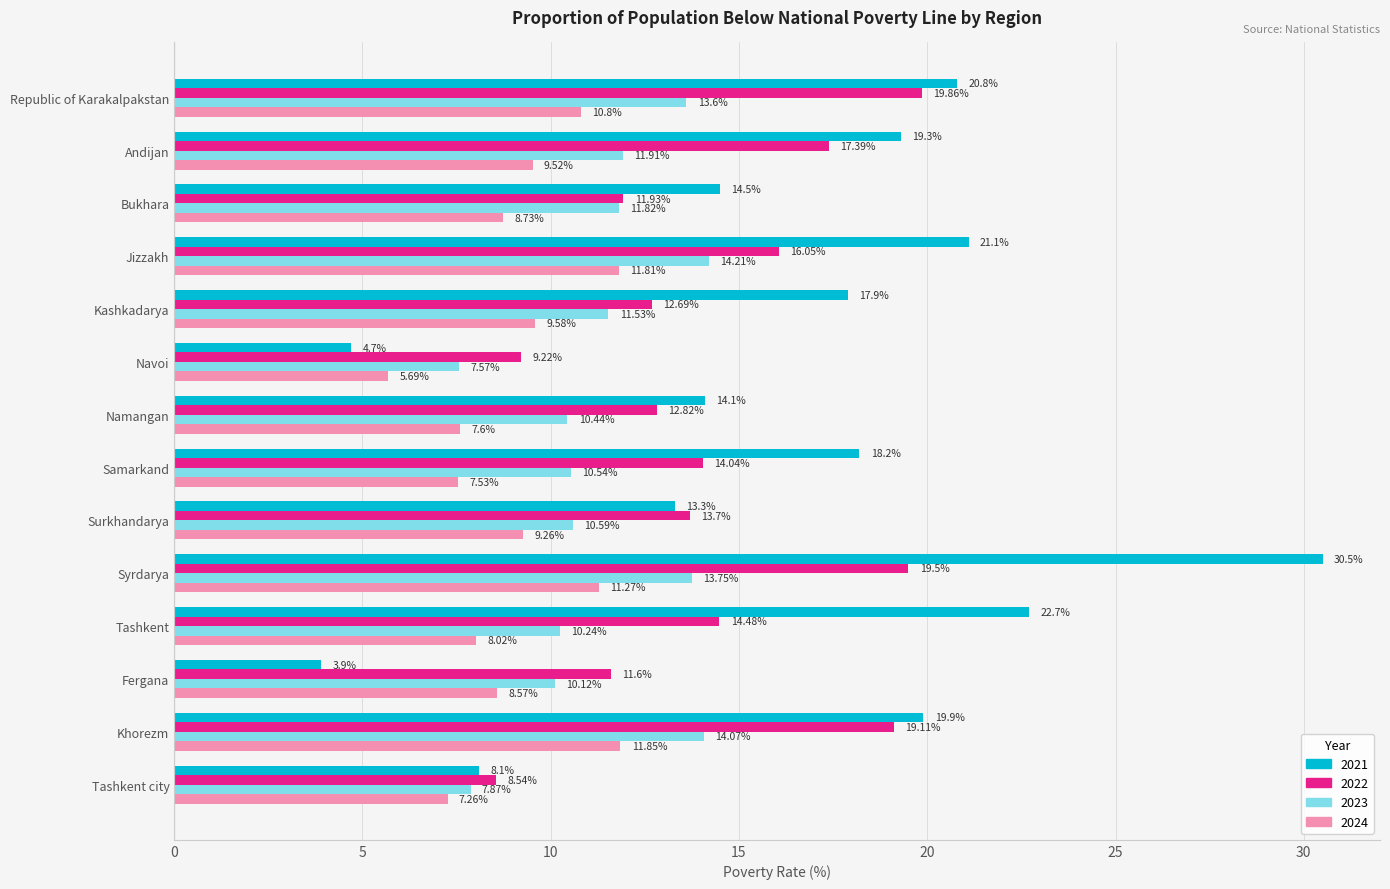

At which label is 2024 closest to 8?

Tashkent